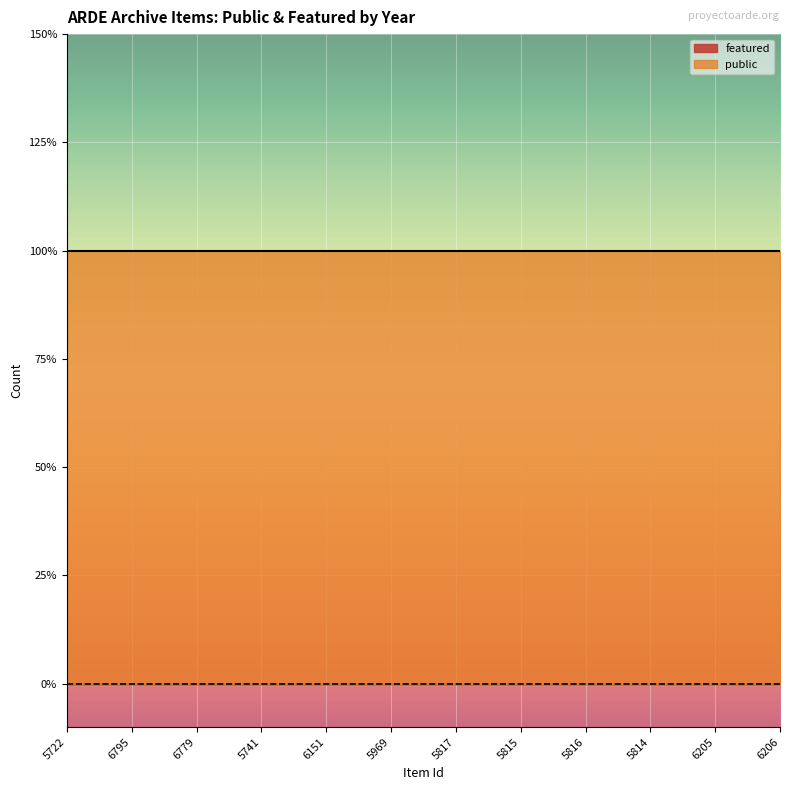

What is the average value of the public series?

1